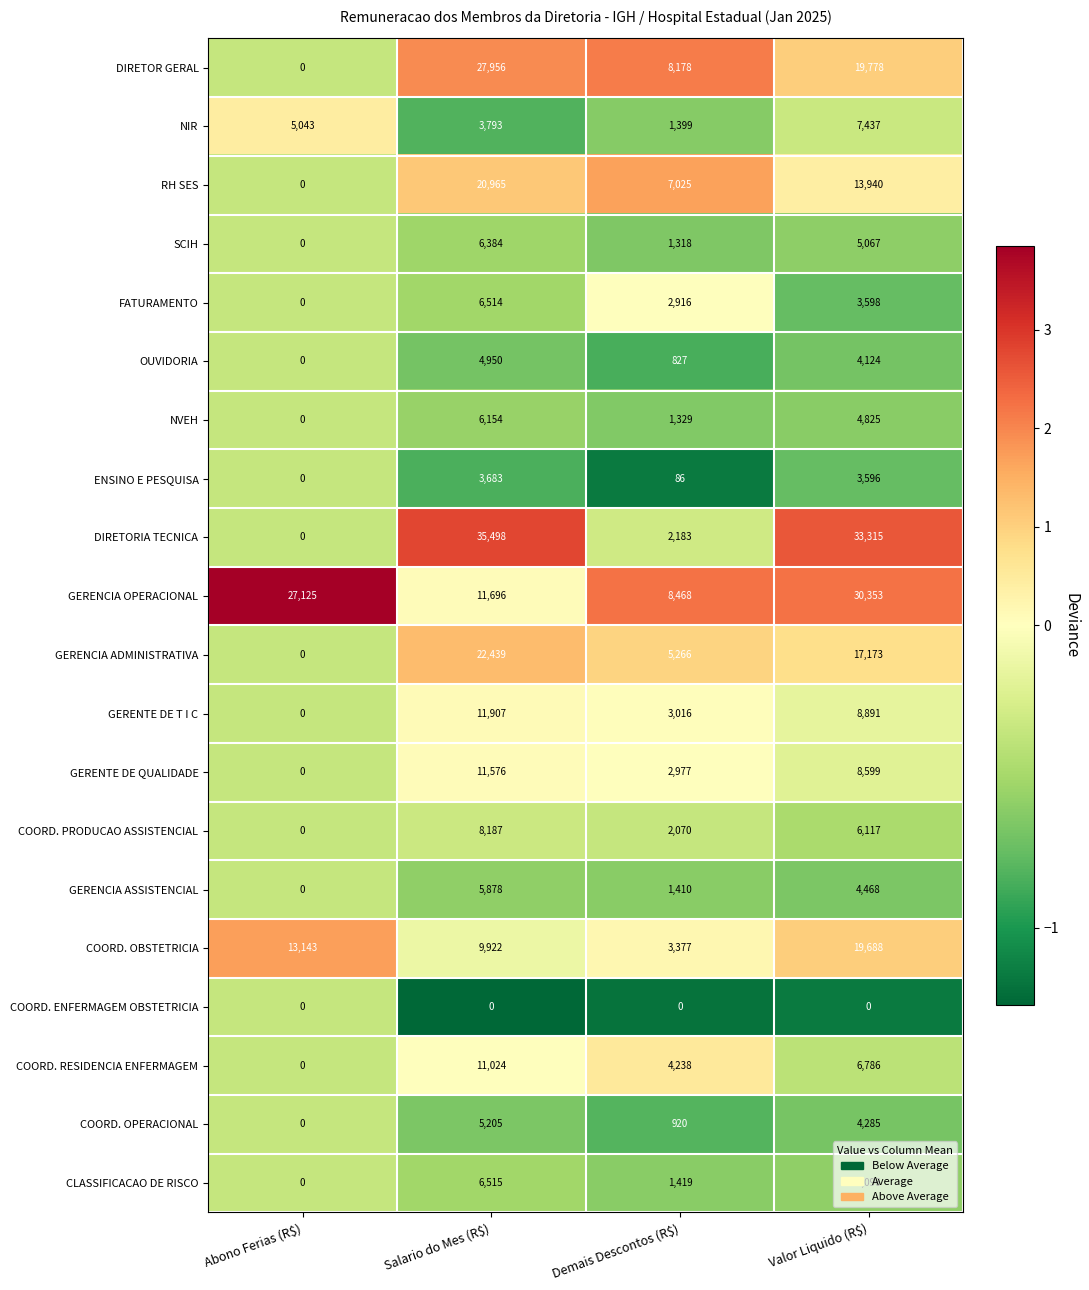

Which category has the highest value in the NVEH series?

Salario do Mes (R$)